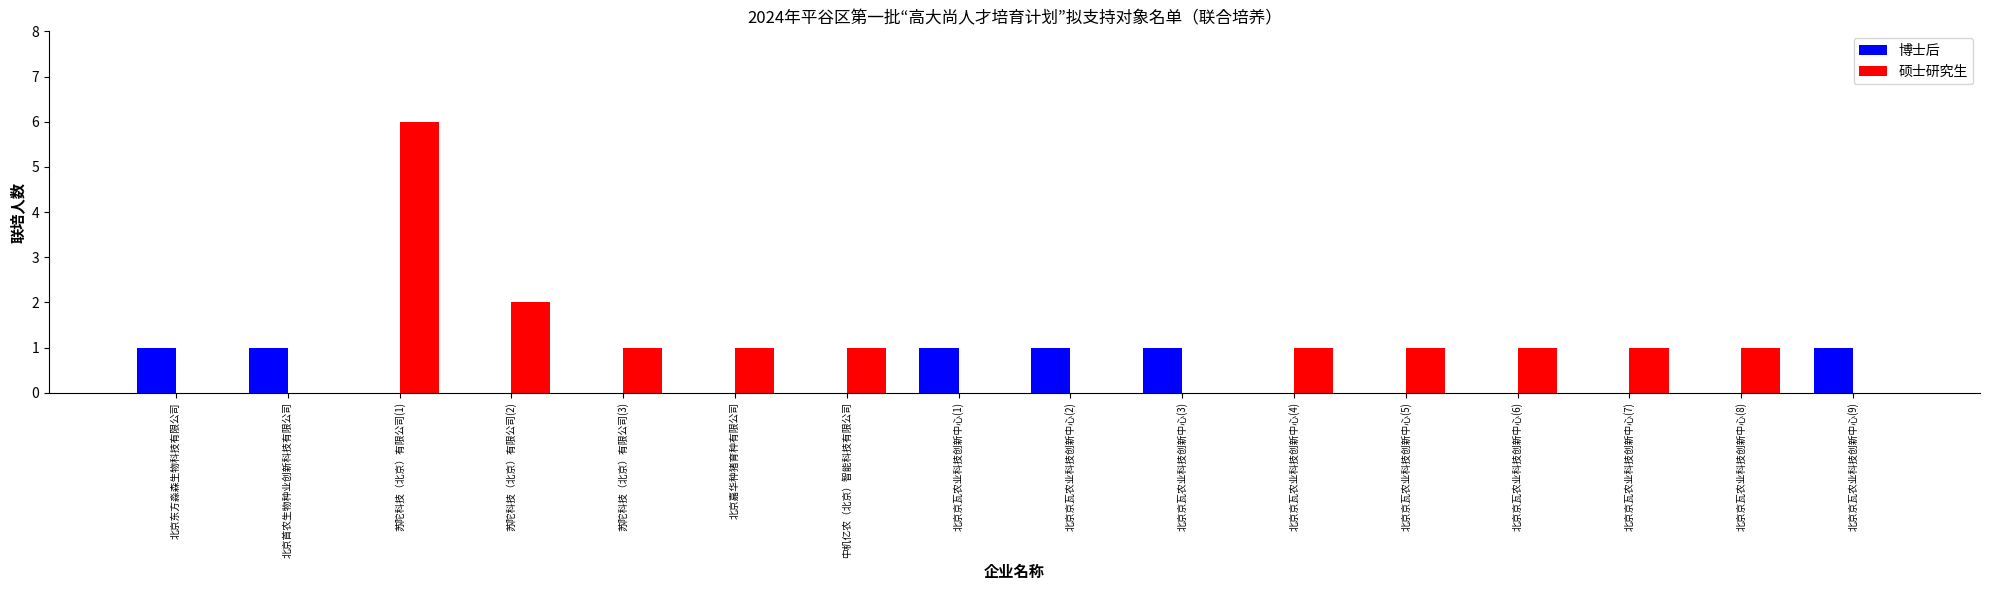

How many series are shown in this chart?

2